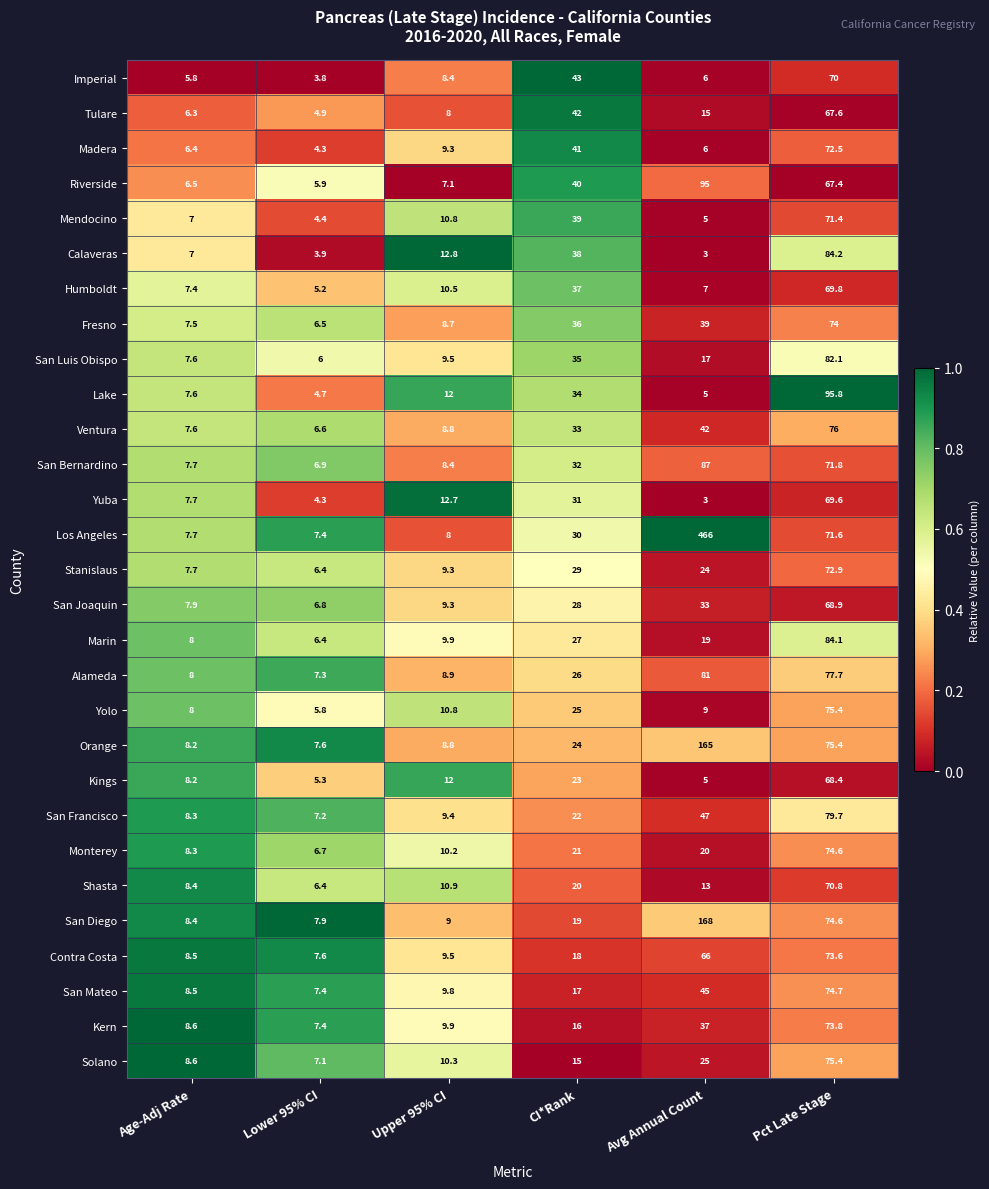

True or false: Orange has a value of 44.1 at Avg Annual Count.

False